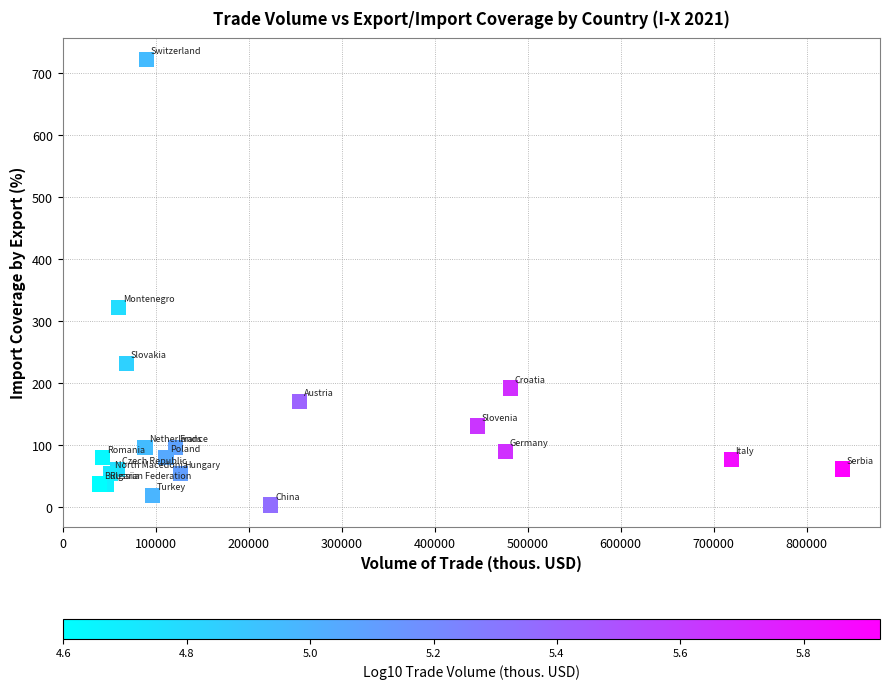

What Y value in the scatter plot is closest to 362?

321.5